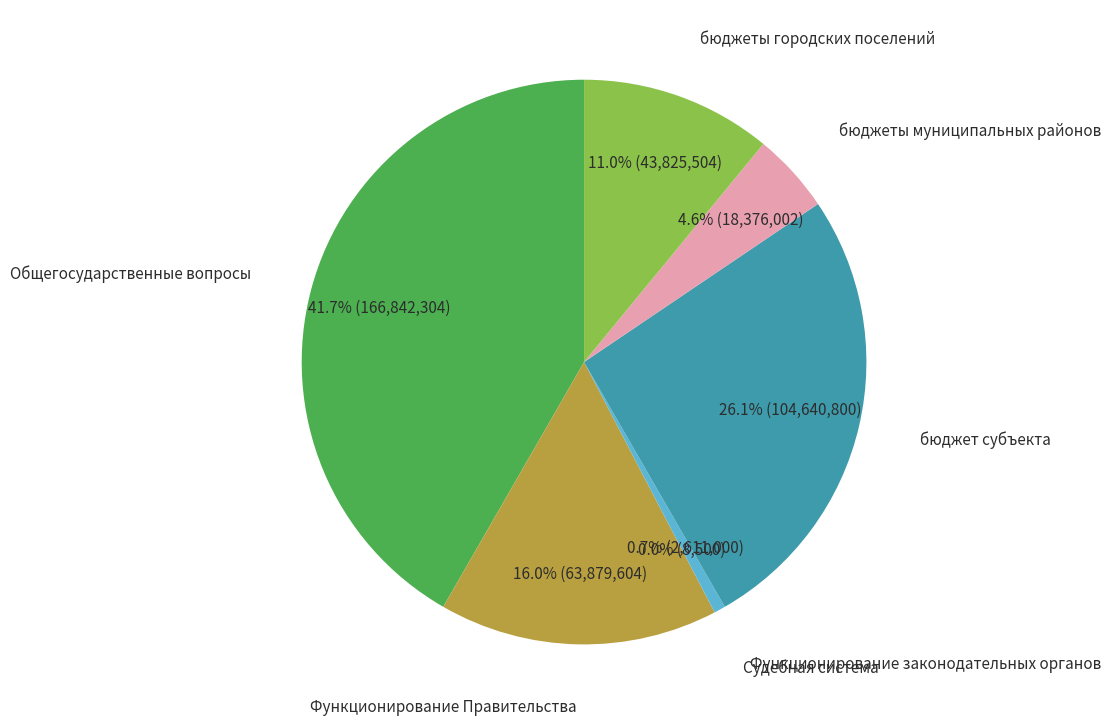

Does any single category account for the majority?

No